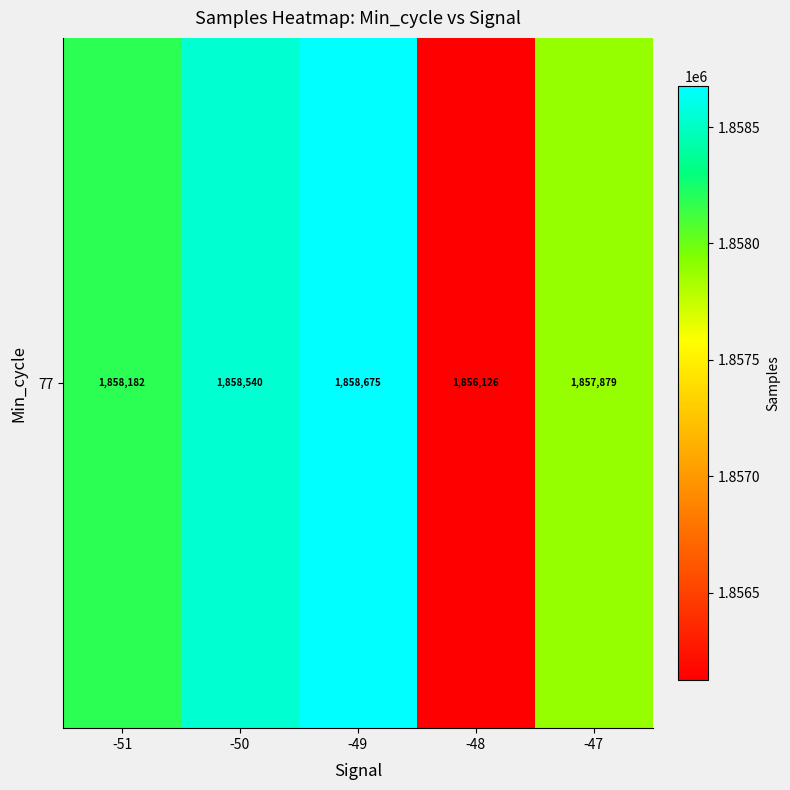

Read the value at -50, to the nearest 100.

1858500